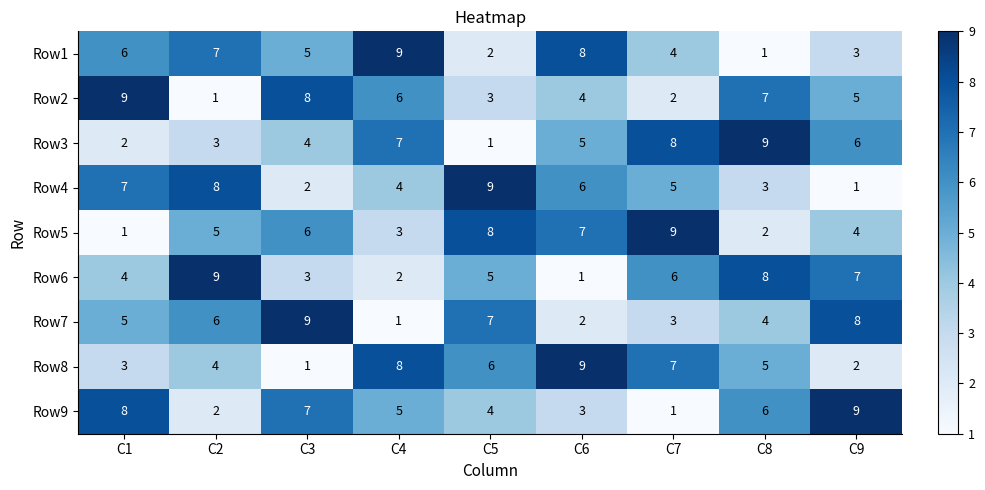

Which series changed the most between C1 and C8?

Row3